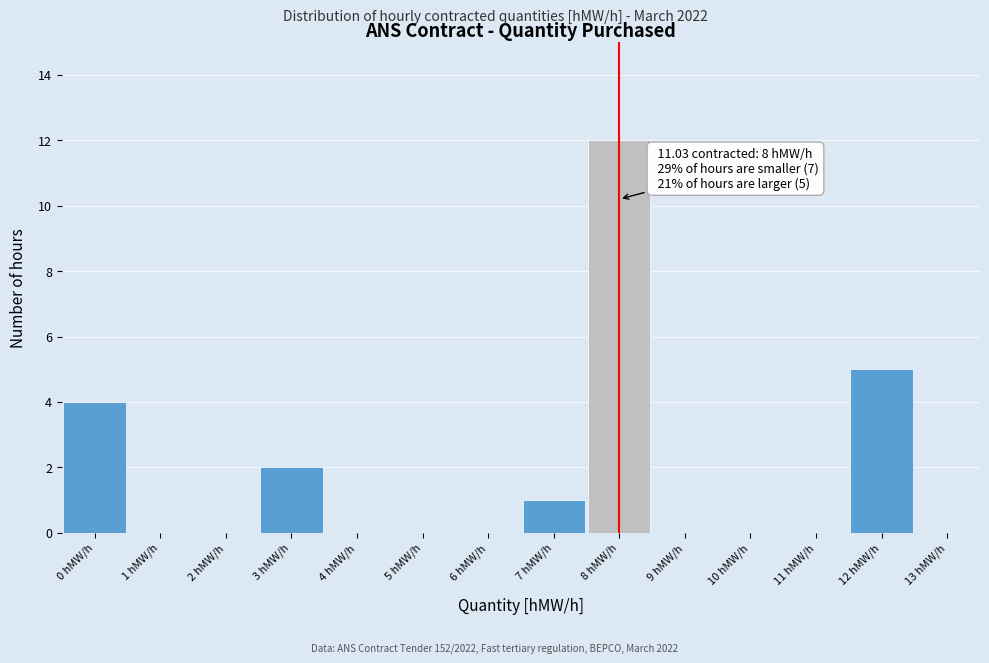

Which range on the x-axis has the tallest bar?

7.5 to 8.5